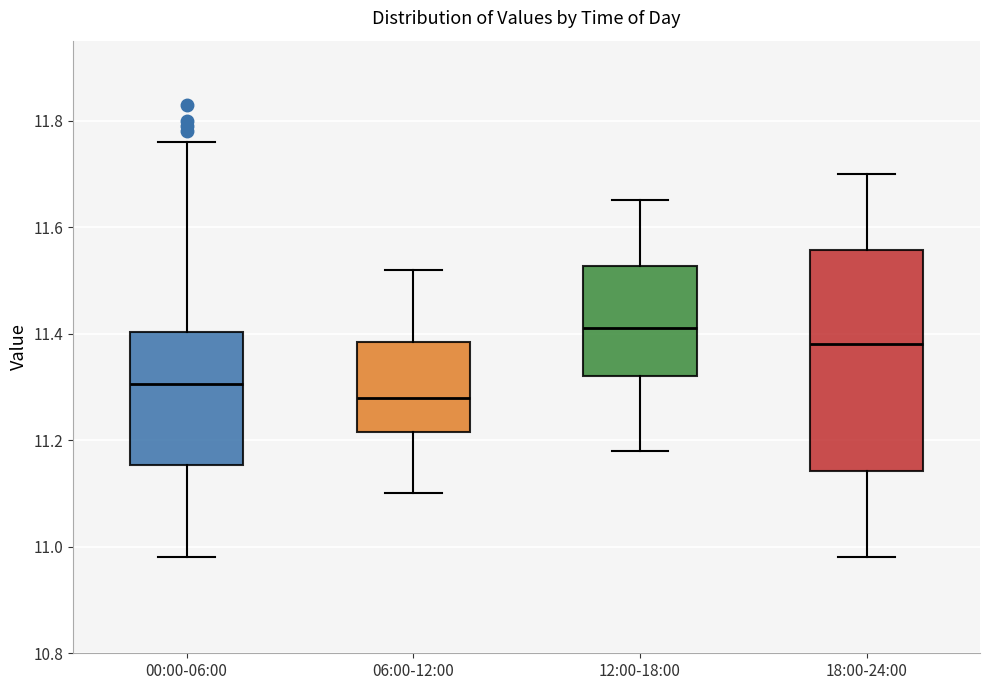

Where is the upper edge of the box for 12:00-18:00 on the y-axis? The values are not printed on the chart, so give them approximately, as read against the axis.

11.52